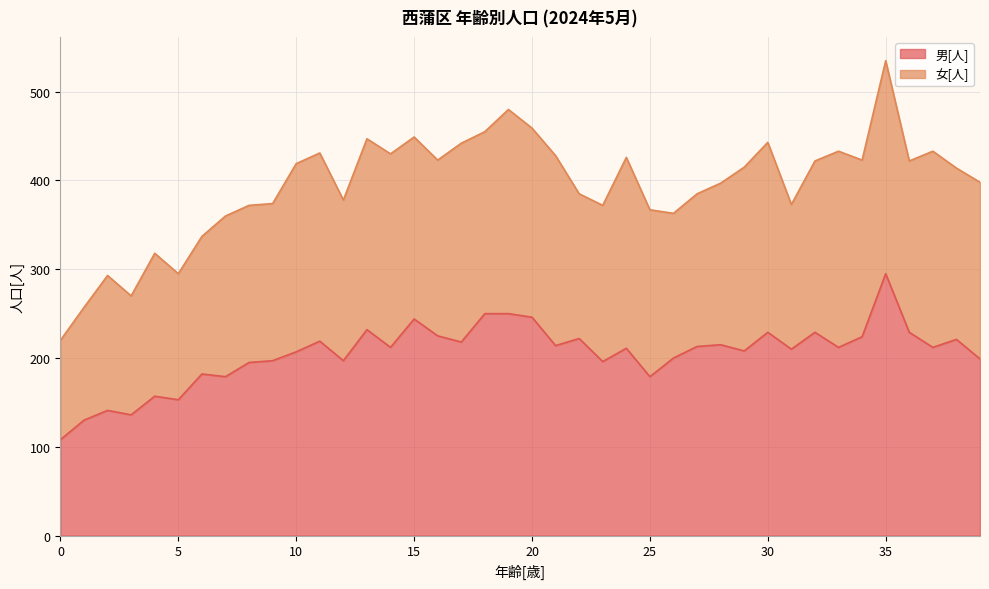

Where is the first local maximum?

2